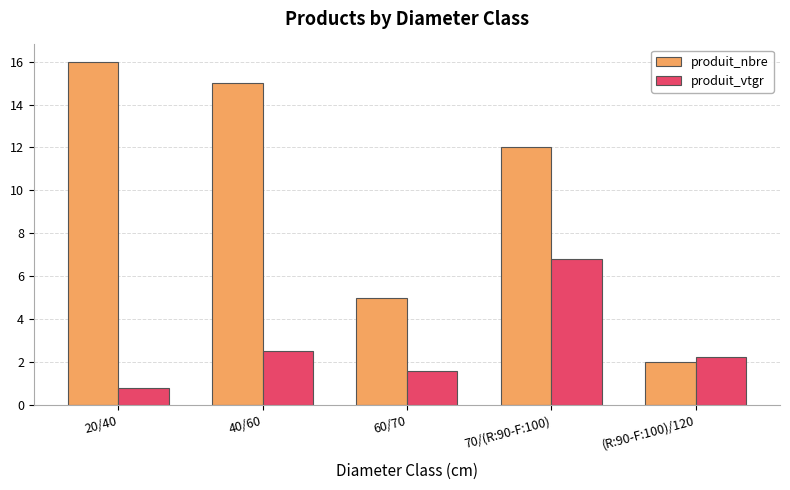

How many distinct data groups are displayed?

2